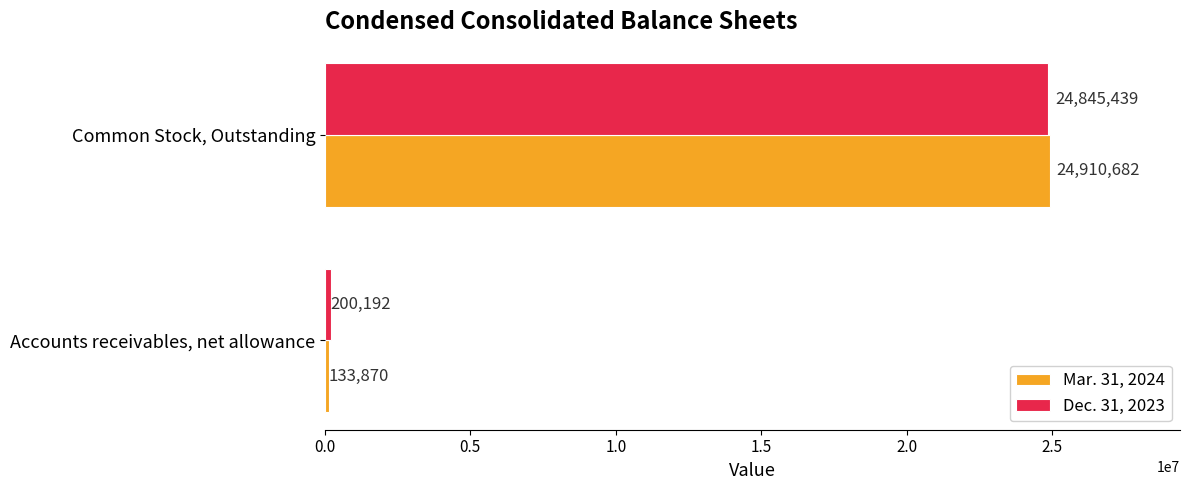

The Mar. 31, 2024 series shows 24910682 at Common Stock, Outstanding. True or false?

True